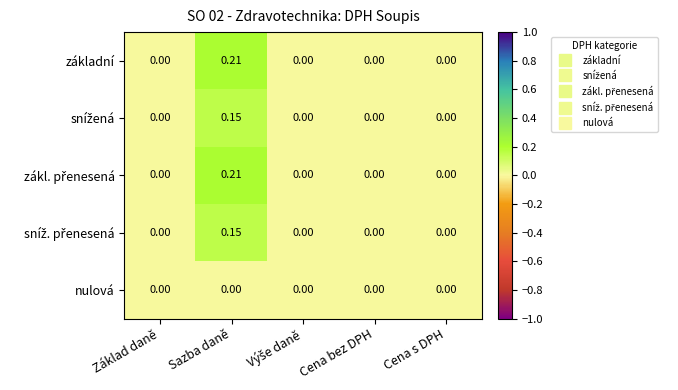

At which category is the sum across all series the highest?

Sazba daně